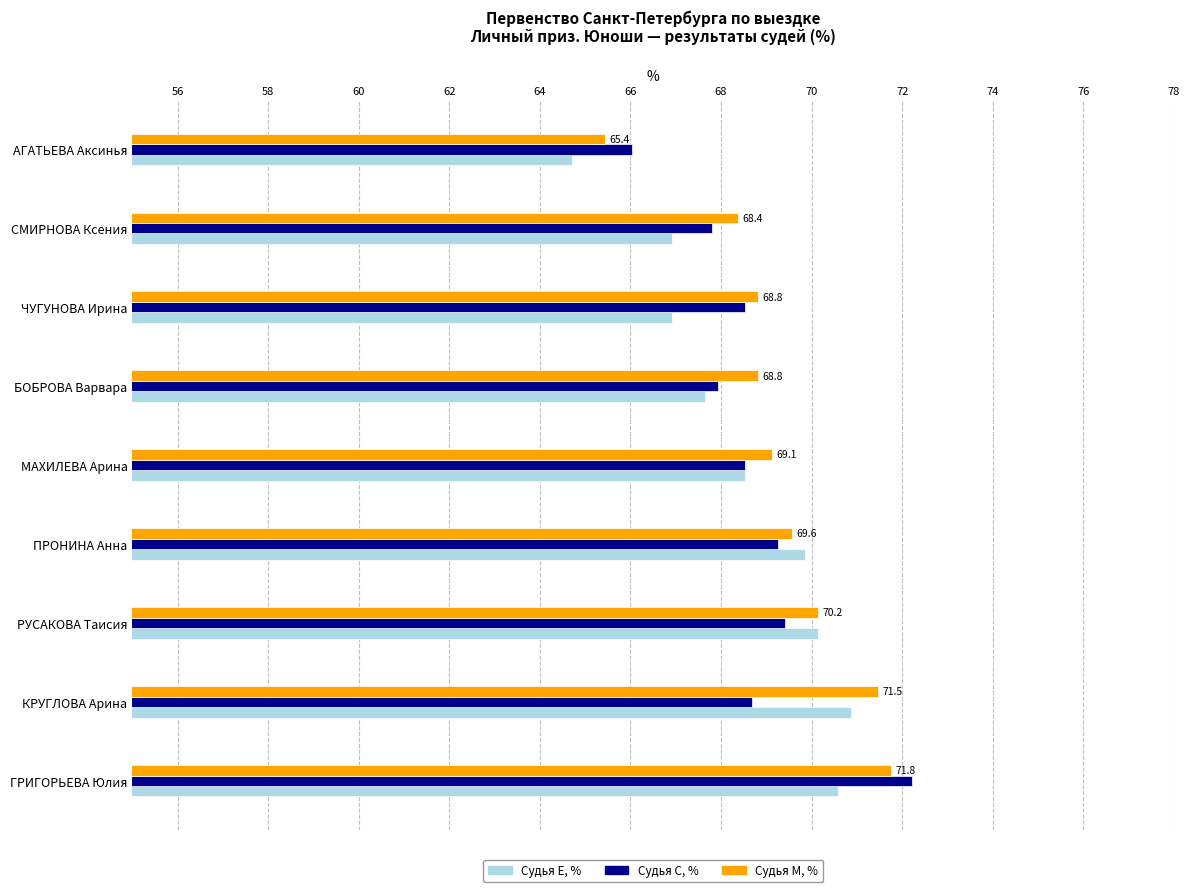

What is the sum of the Судья C, % values at СМИРНОВА Ксения and ПРОНИНА Анна?

137.1